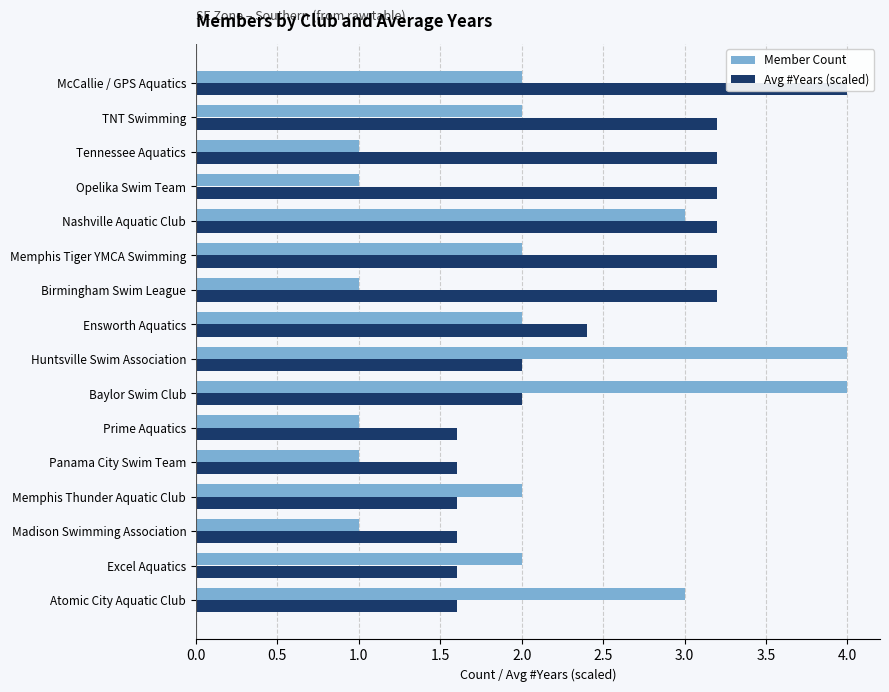

Are the bars horizontal?

Yes